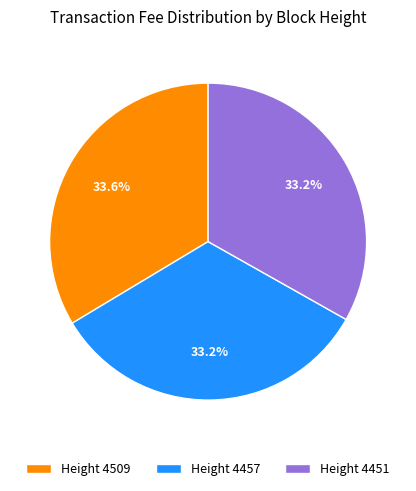

How much of the chart is everything except Height 4509?

66.4%